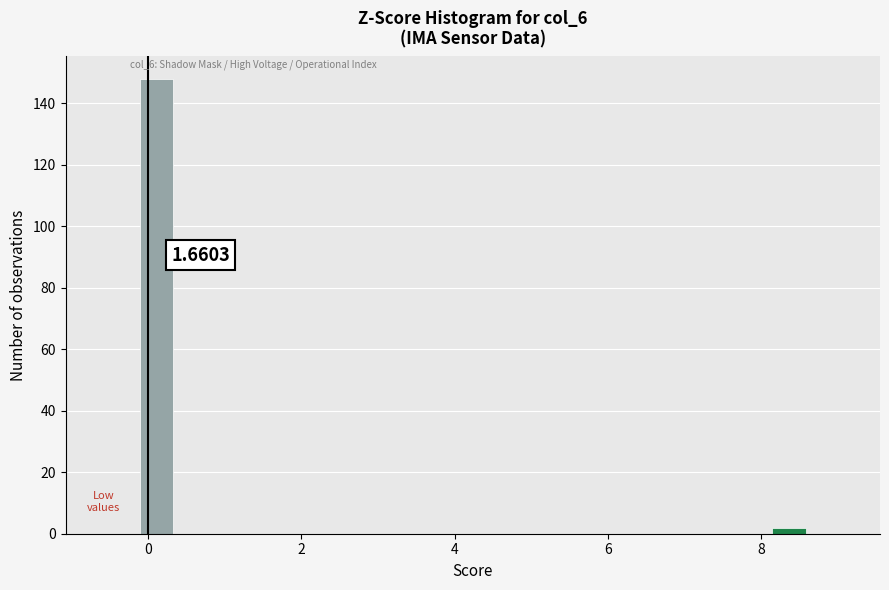

Read against the x-axis, roughly where is the centre of the tallest bar?

0.2